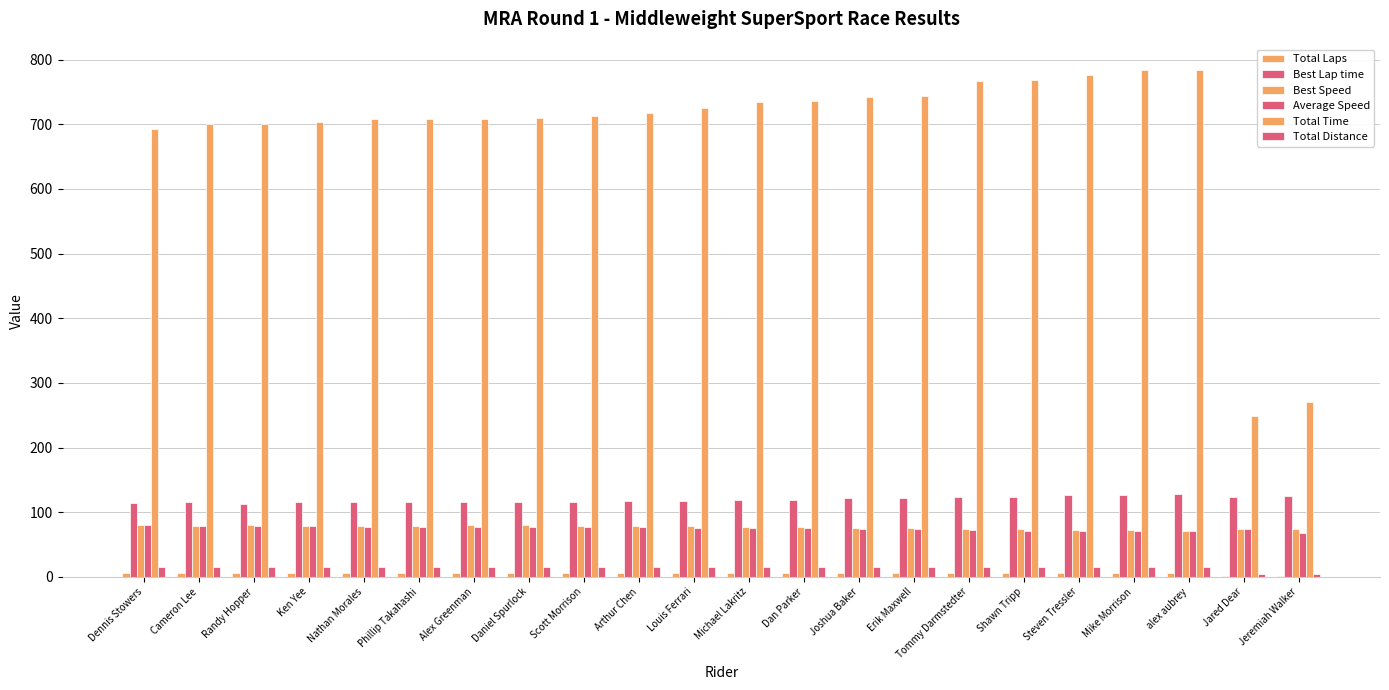

How many categories are shown in the chart?

22